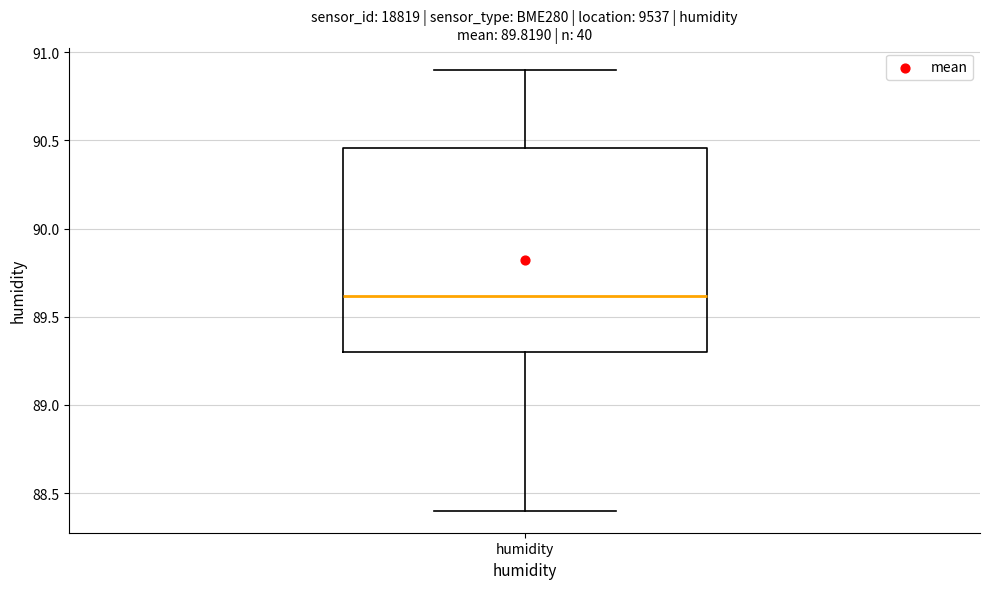

Where does the upper whisker of the box for humidity end on the y-axis? The values are not printed on the chart, so give them approximately, as read against the axis.

90.90